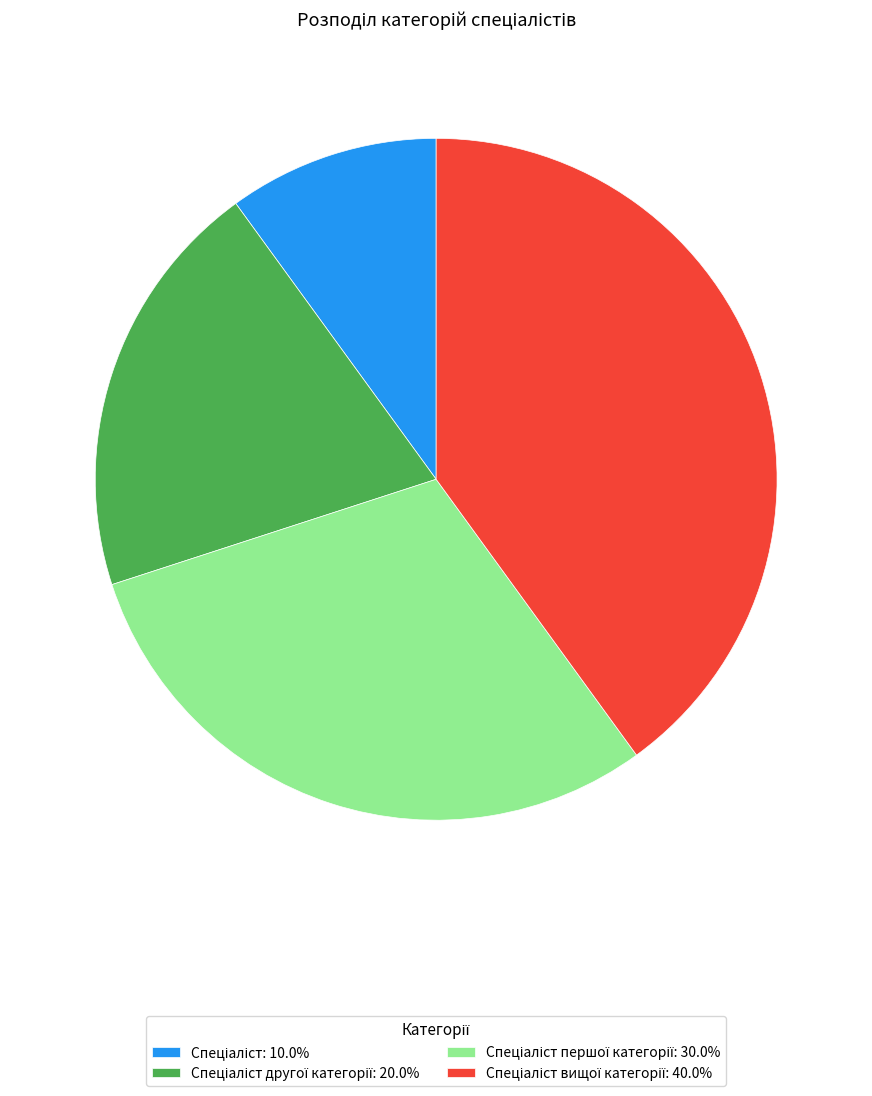

Is there a majority slice in this chart?

No